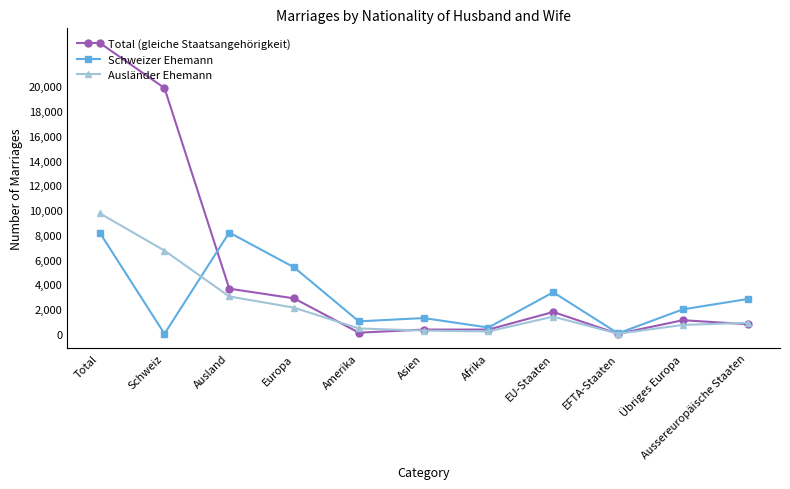

What is the label of the 10th point from the left?

Übriges Europa